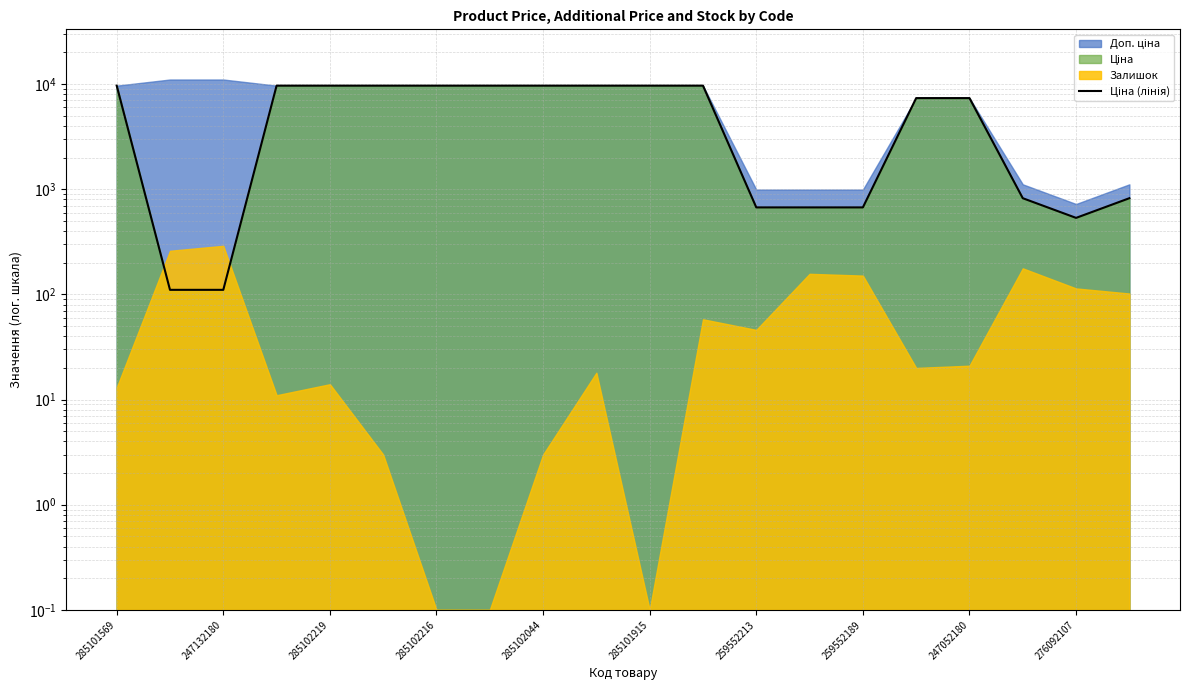

Where does the data first go above 9664?

285101569